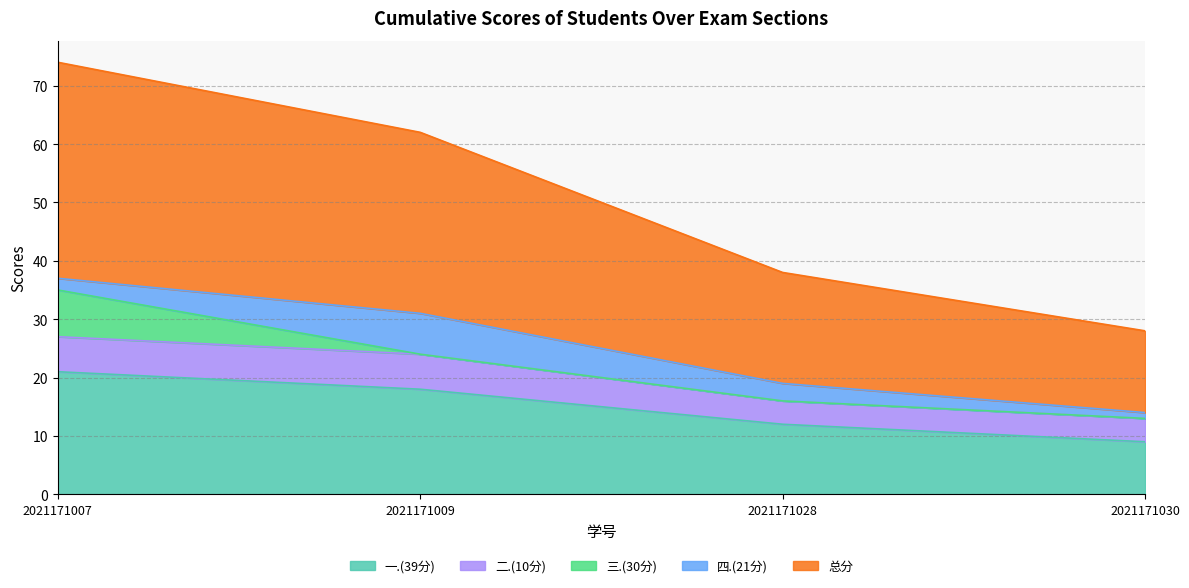

True or false: 总分 and 一.(39分) intersect in this chart.

False